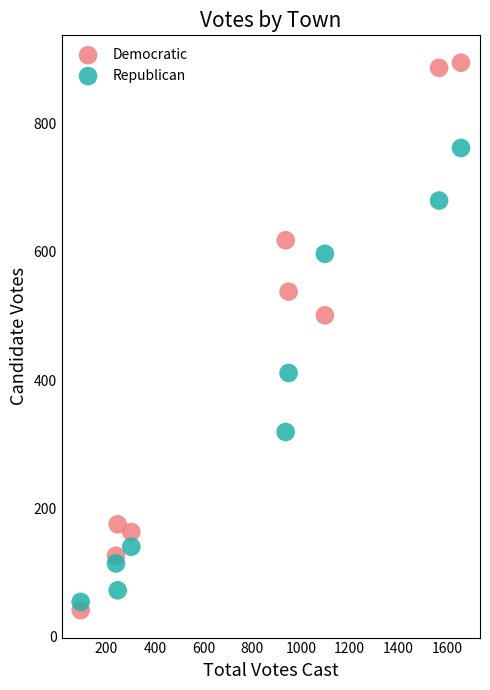

Which series has the widest spread of Y values?

Democratic